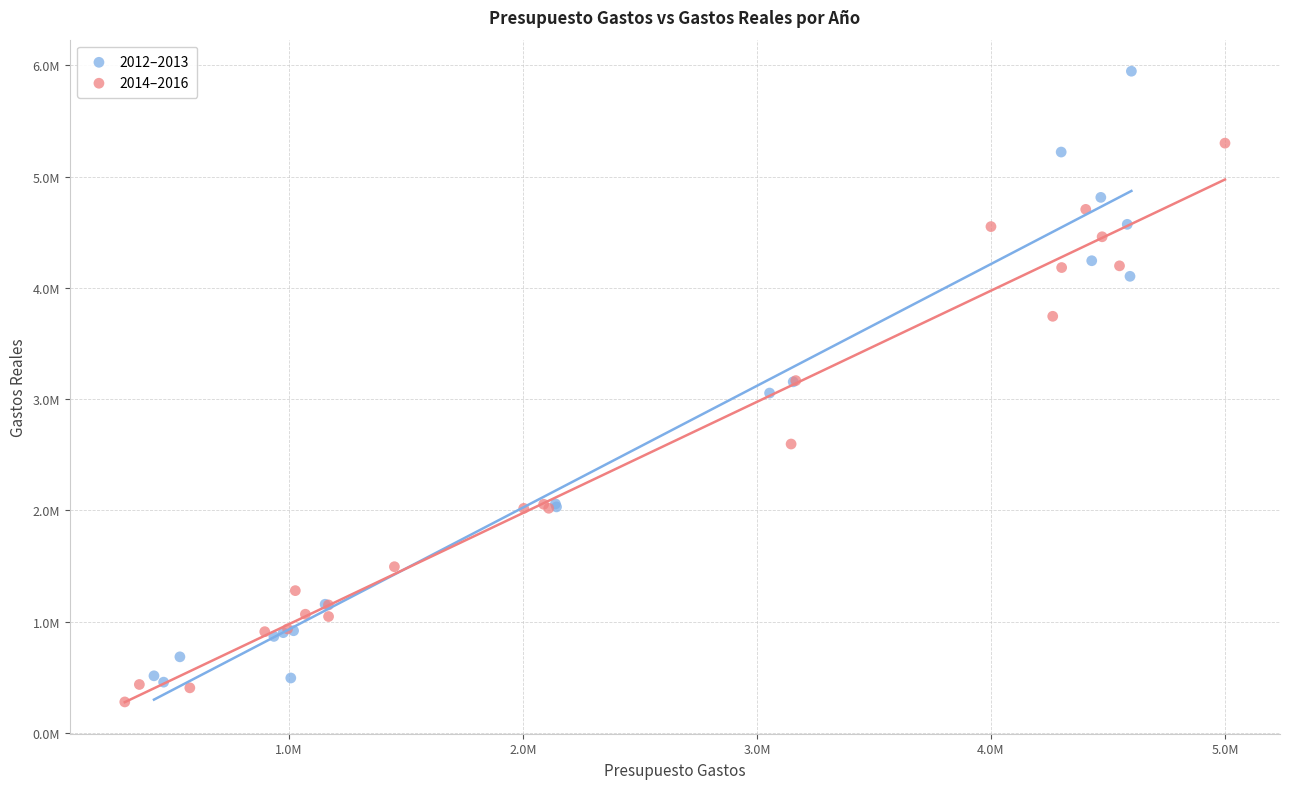

What are all the series names shown in the legend?

2012–2013, 2014–2016